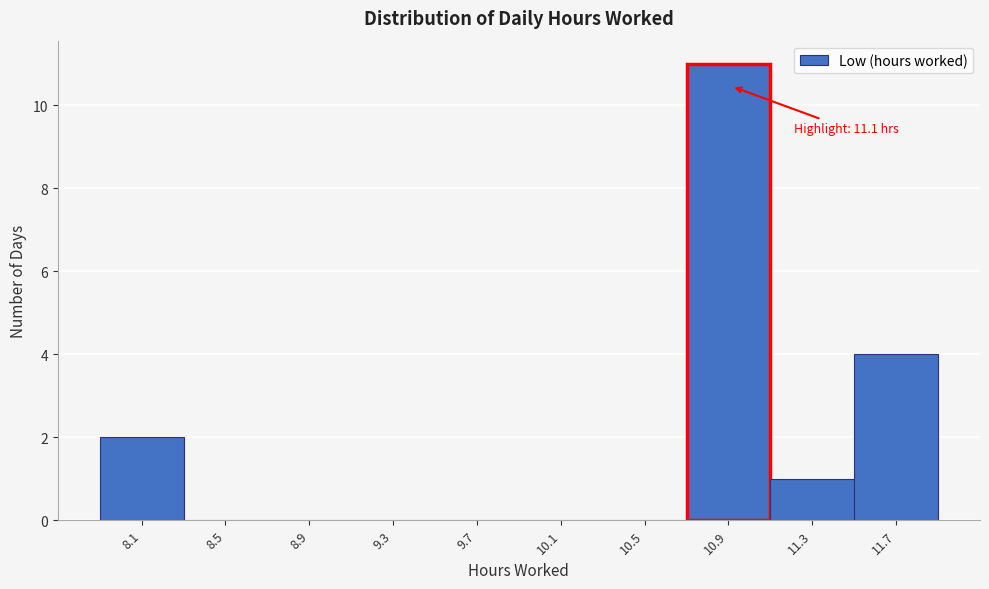

Reading right to left, what are all the values shown in this chart?

11.7=4	11.3=1	10.9=11	10.5=0	10.1=0	9.7=0	9.3=0	8.9=0	8.5=0	8.1=2